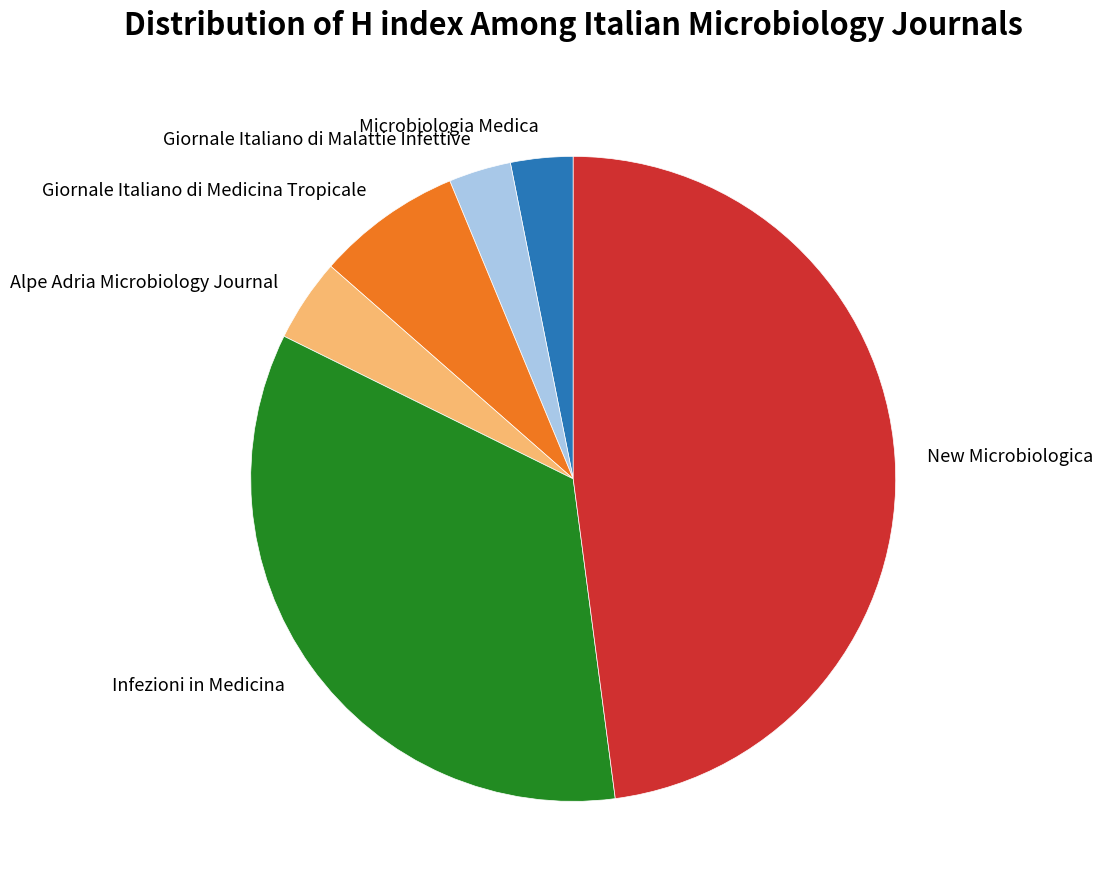

The Infezioni in Medicina slice represents 34% of the pie. True or false?

True